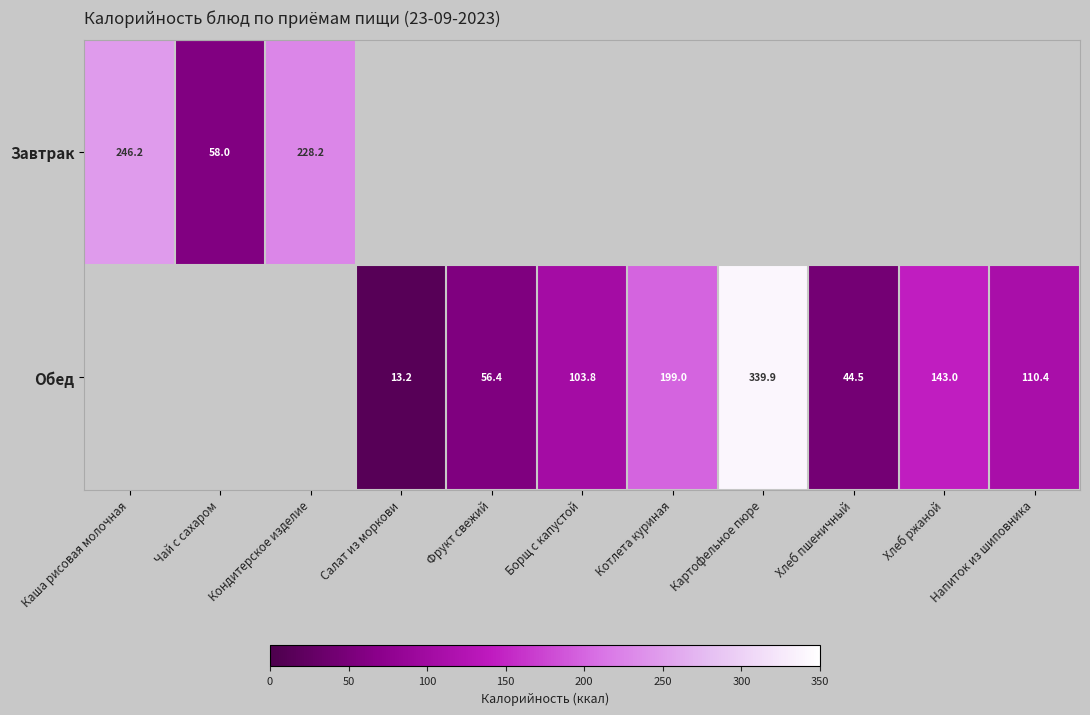

At which category does the chart reach its minimum across all series?

Салат из моркови